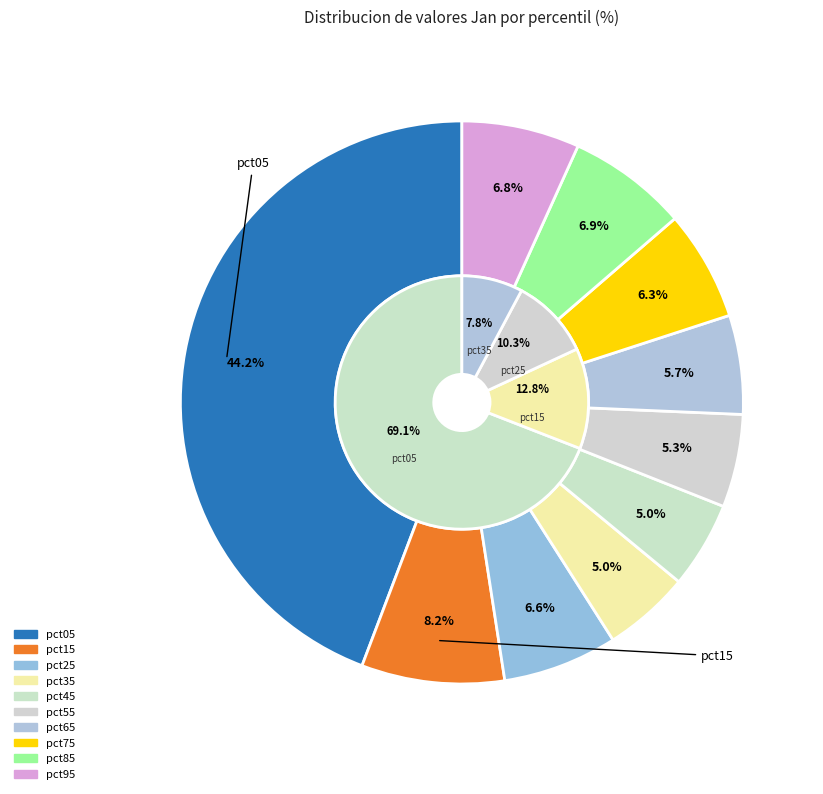

Does pct95 represent more than half of the total?

No